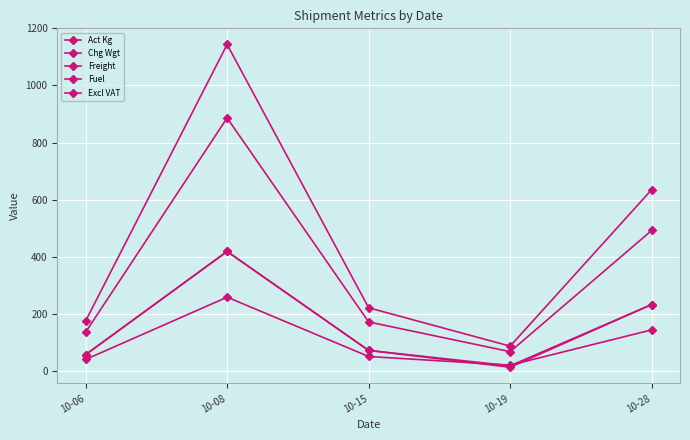

True or false: Excl VAT and Act Kg cross at least once.

False